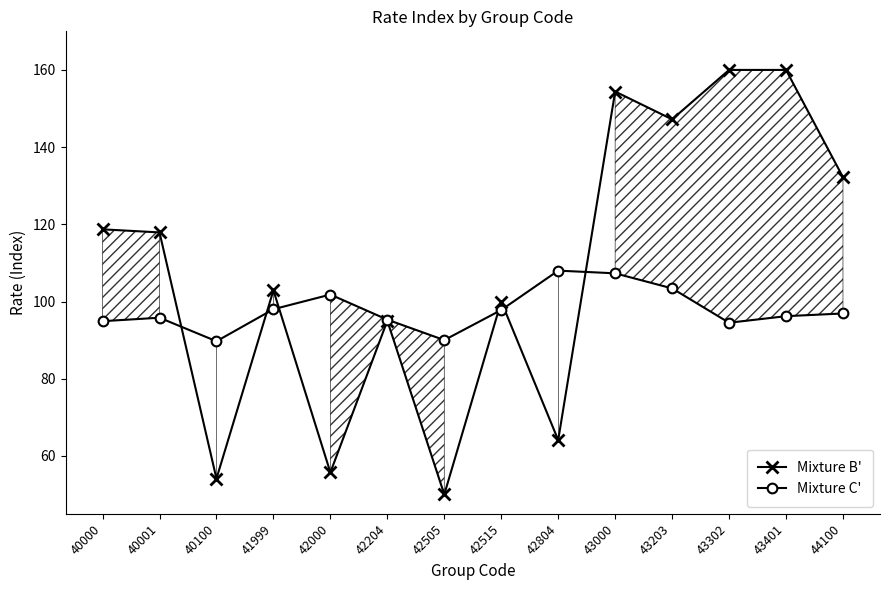

How many lines are shown in the chart?

2